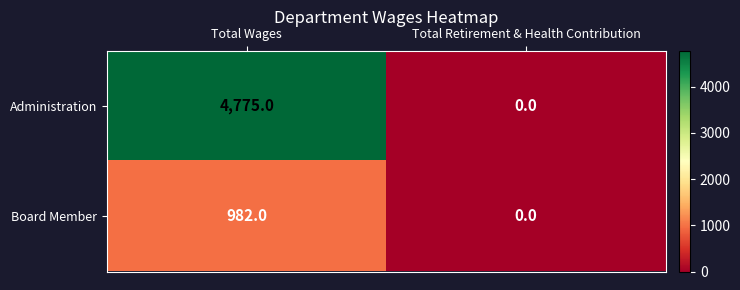

Rank the series by their average value, from lowest to highest.

Board Member, Administration